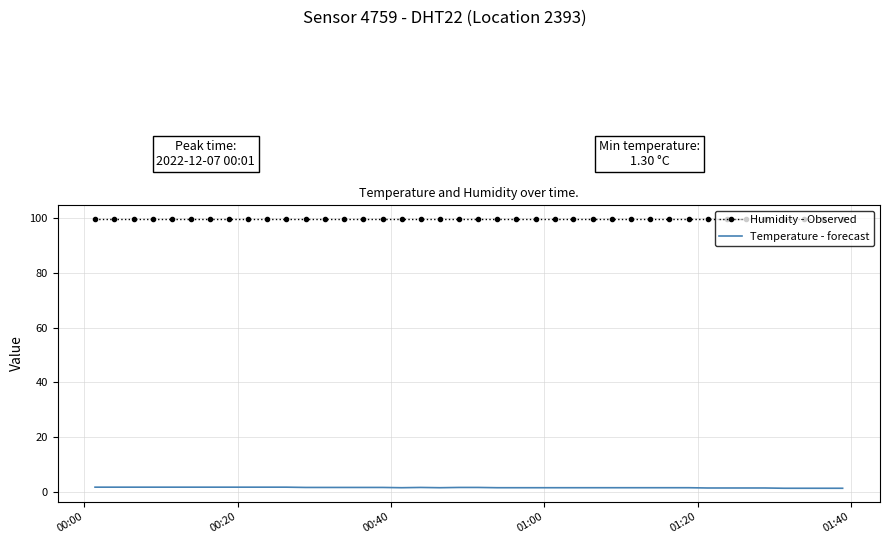

Rank the series by their average value, from highest to lowest.

Humidity - Observed, Temperature - forecast